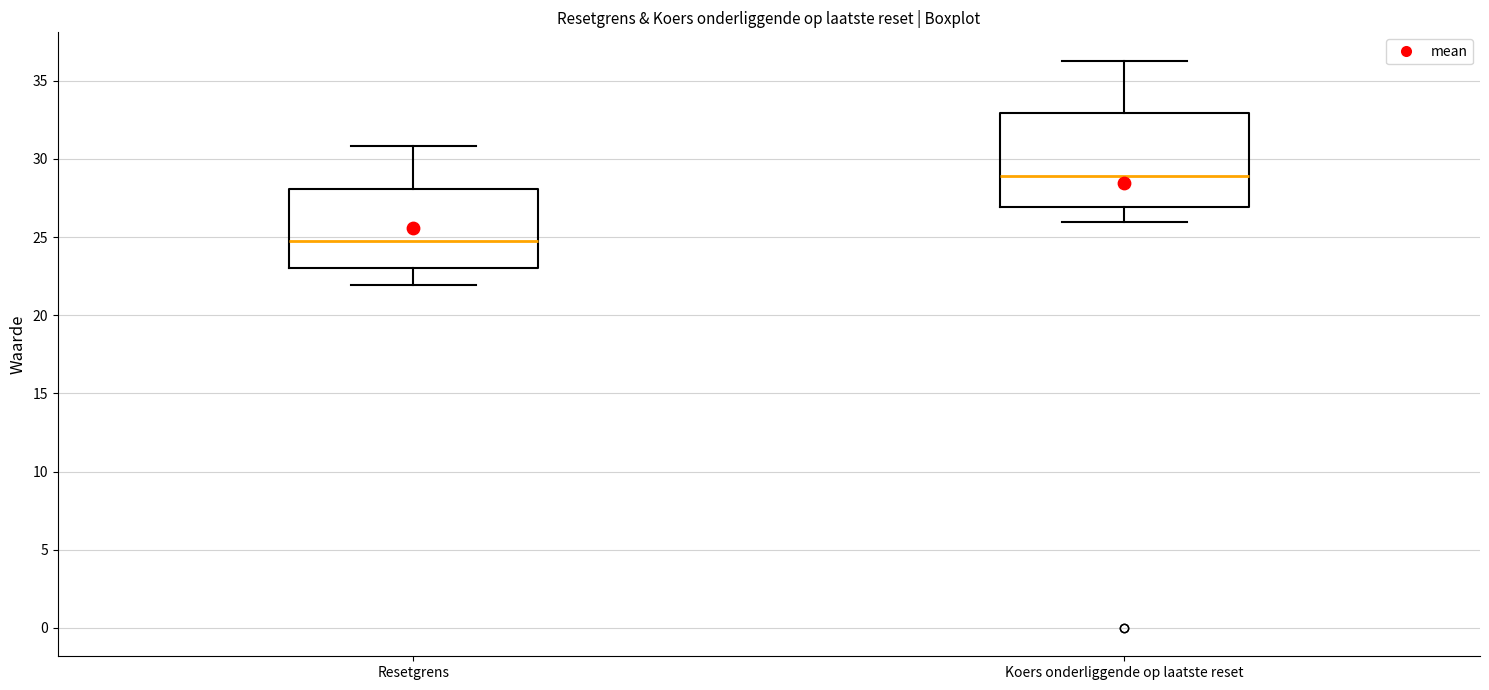

Reading left to right, transcribe this box plot: for each box, give where its median line is, the range the box spans, and where its two whiskers end, as read against the y-axis. The values are not printed on the chart, so give them approximately, as read against the axis.

Resetgrens: median 25.0, box 23.0 to 28.0, whiskers 22.0 to 31.0
Koers onderliggende op laatste reset: median 29.0, box 27.0 to 33.0, whiskers 26.0 to 36.5